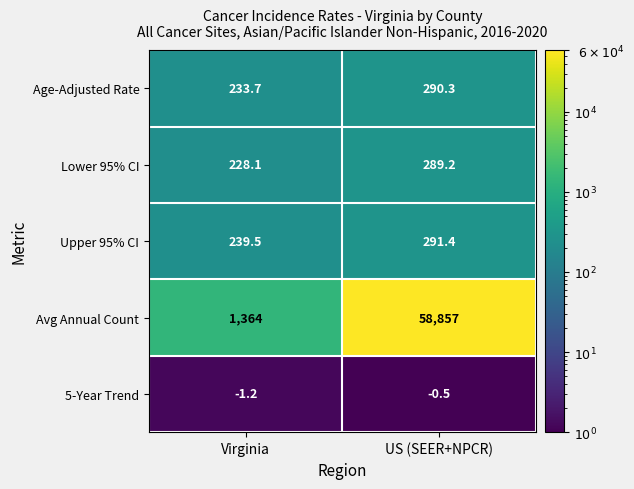

What is the difference between the maximum and minimum values in the Age-Adjusted Rate series?

56.6